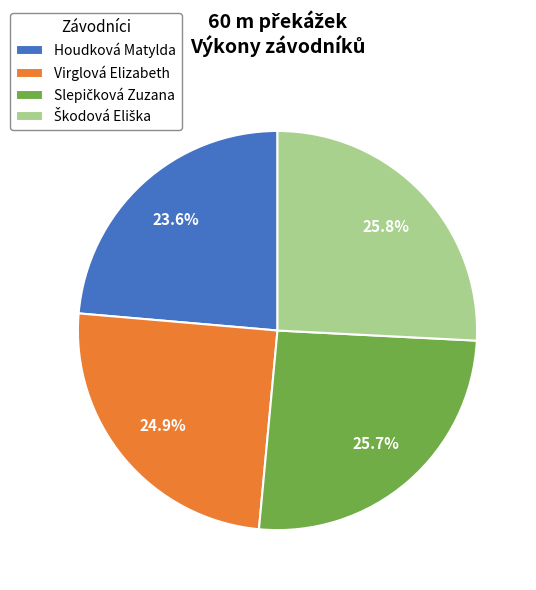

Count the number of slices in the pie.

4